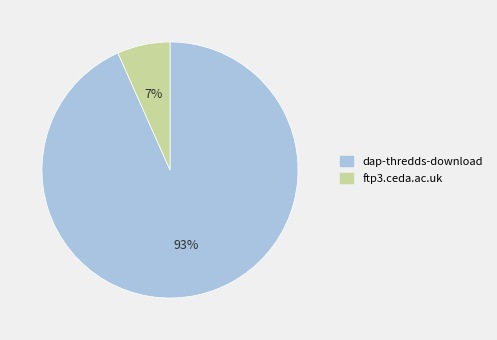

Which has a higher value, dap-thredds-download or ftp3.ceda.ac.uk?

dap-thredds-download